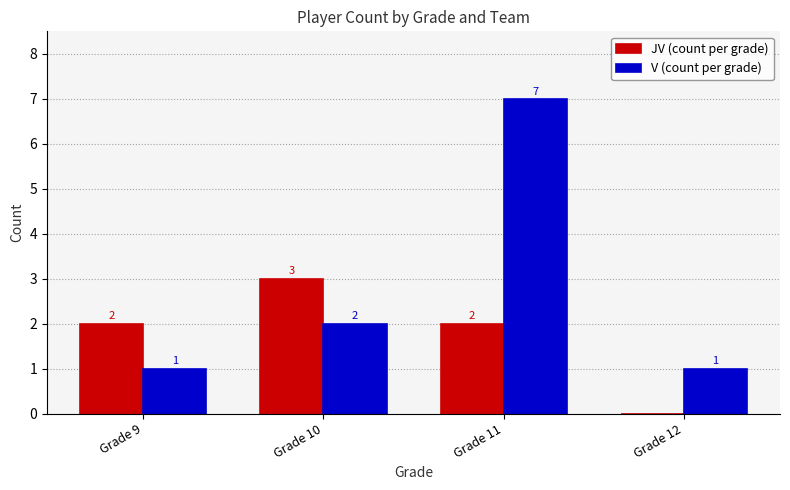

Which label corresponds to the largest value in the chart?

Grade 11